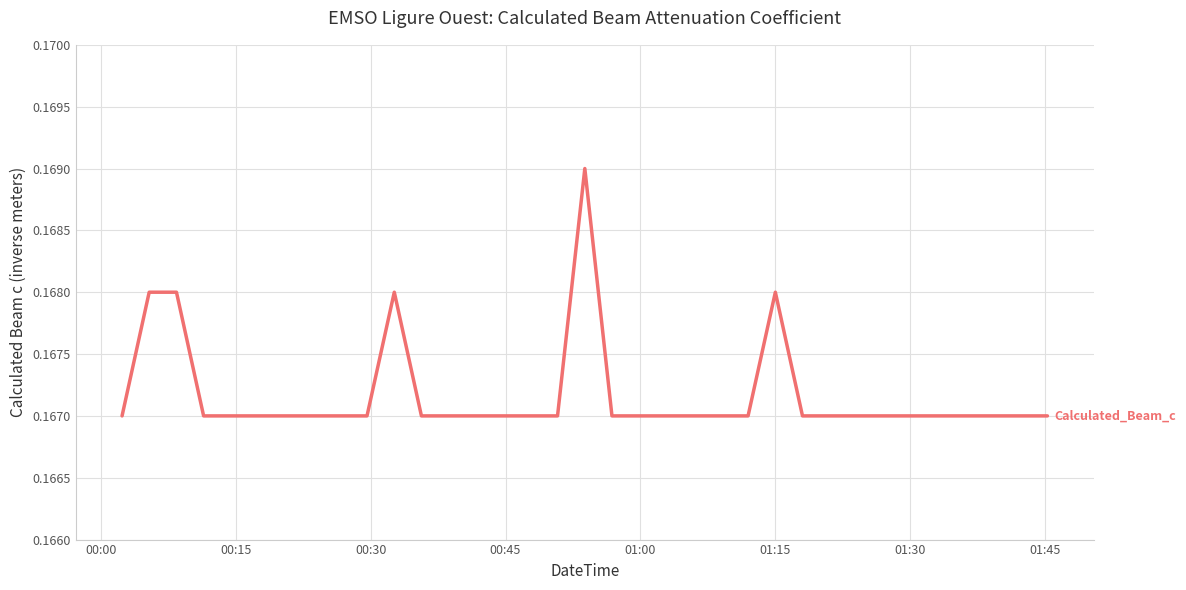

Reading left to right, what are all the values shown in this chart?

0.2	0.2	0.2	0.2	0.2	0.2	0.2	0.2	0.2	0.2	0.2	0.2	0.2	0.2	0.2	0.2	0.2	0.2	0.2	0.2	0.2	0.2	0.2	0.2	0.2	0.2	0.2	0.2	0.2	0.2	0.2	0.2	0.2	0.2	0.2